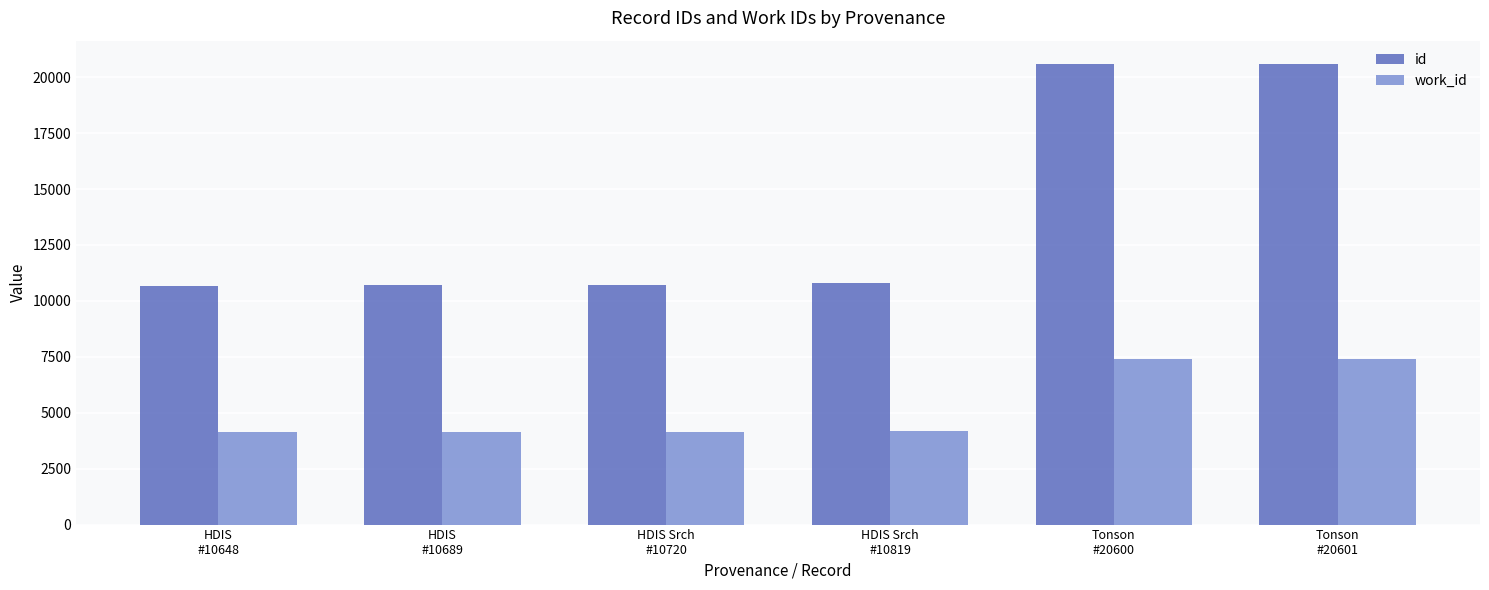

How many groups of bars are there?

6